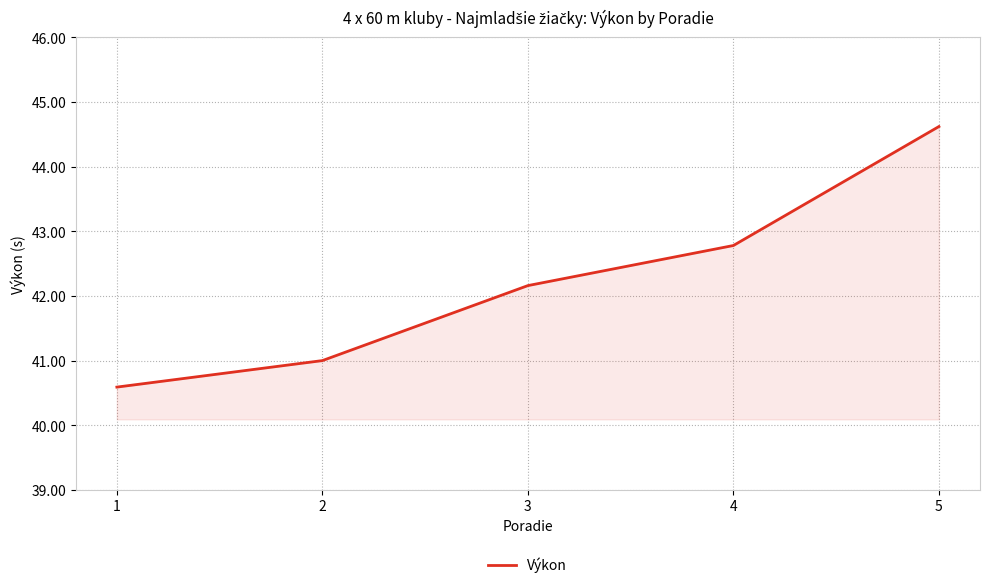

What value does the data have at 2?

41.0